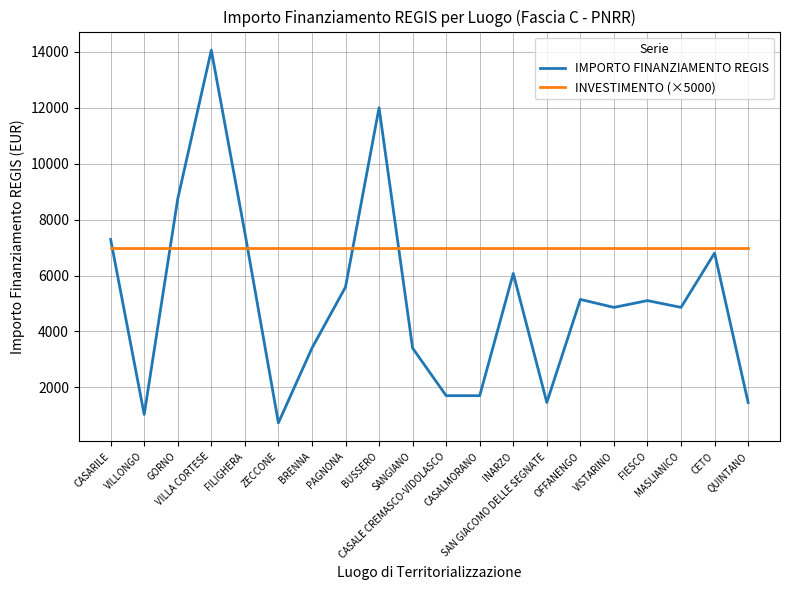

List the series in order of their overall mean, highest first.

INVESTIMENTO (×5000), IMPORTO FINANZIAMENTO REGIS